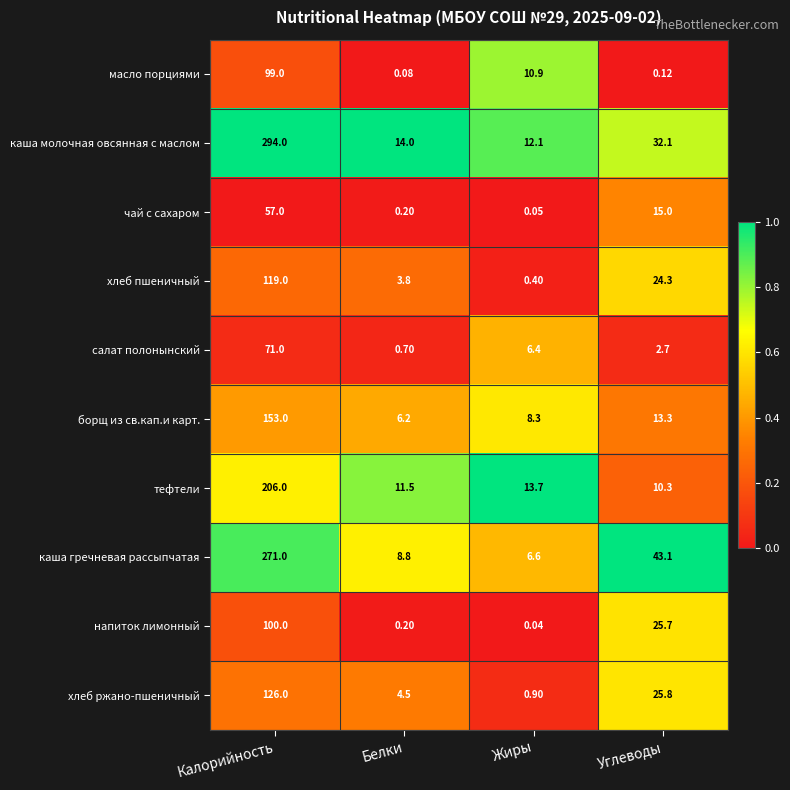

Which series changed the most between Жиры and Углеводы?

каша гречневая рассыпчатая